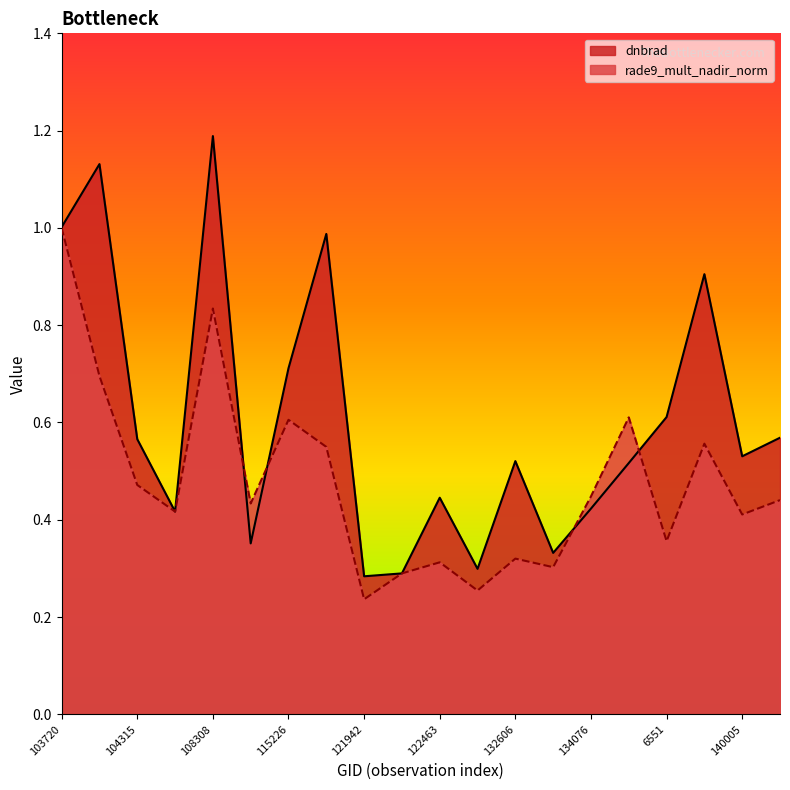

Rank the categories by rade9_mult_nadir_norm value from highest to lowest.

103720, 108308, 104071, 137268, 115226, 138620, 121771, 104315, 134076, 143099, 109895, 104431, 140005, 6551, 132606, 122463, 133343, 122118, 123366, 121942